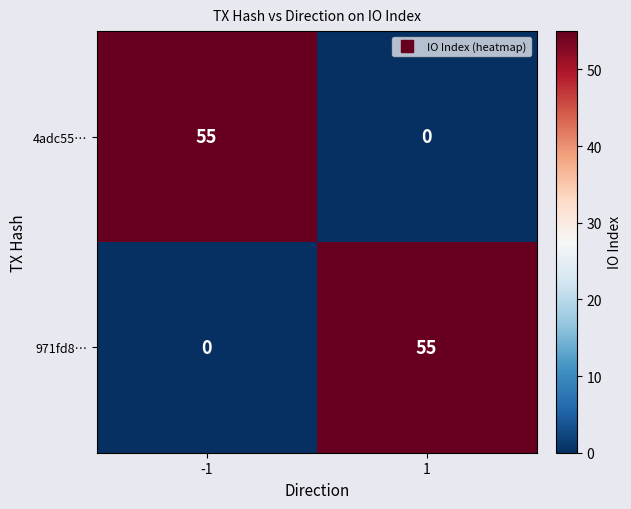

Count the number of categories in the chart.

2